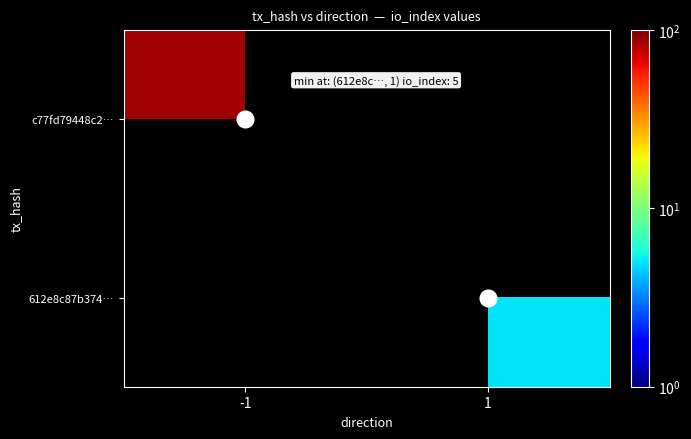

What is the maximum value shown in the chart?

88.0